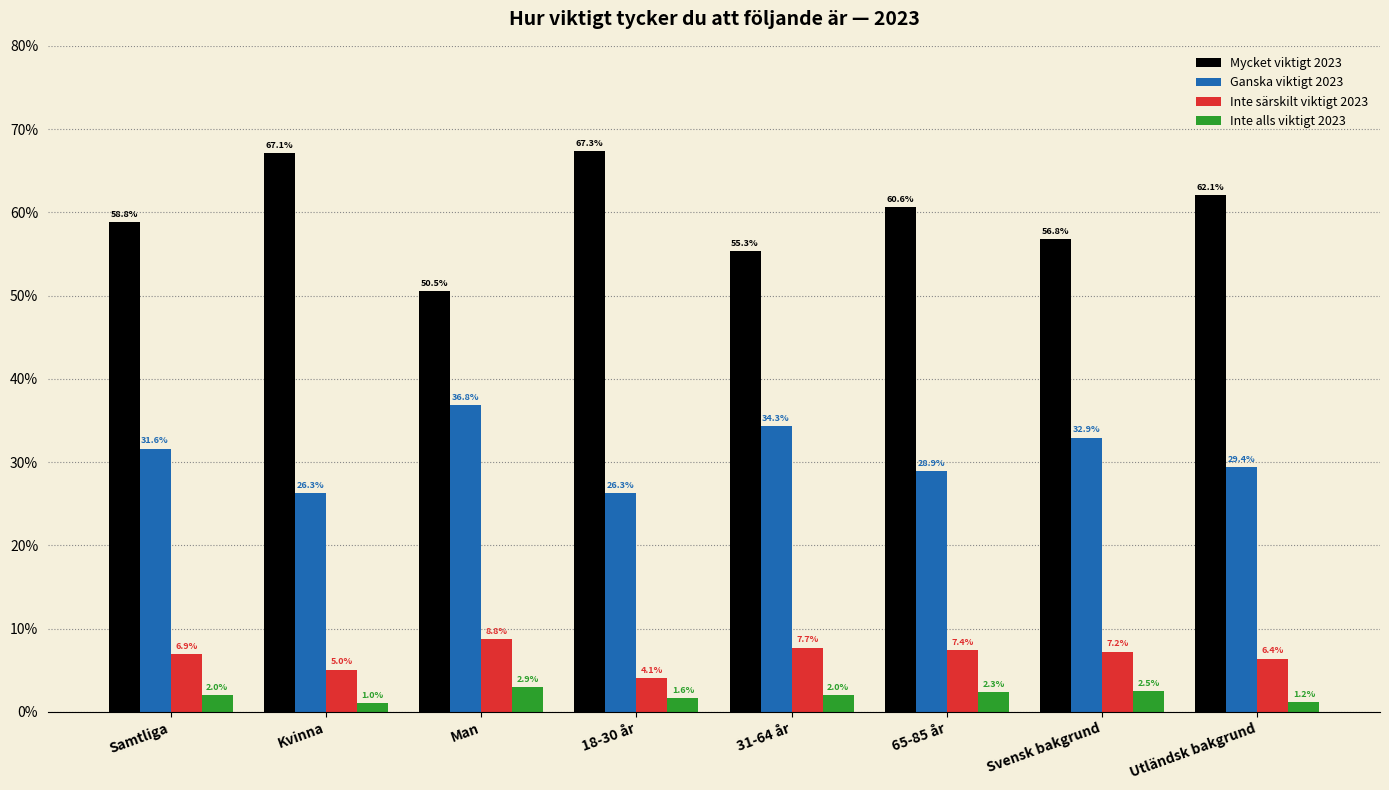

Reading left to right, transcribe all the data shown in this chart.

Mycket viktigt 2023: 58.8	67.1	50.5	67.3	55.3	60.6	56.8	62.1
Ganska viktigt 2023: 31.6	26.3	36.8	26.3	34.3	28.9	32.9	29.4
Inte särskilt viktigt 2023: 6.9	5.0	8.8	4.1	7.7	7.4	7.2	6.4
Inte alls viktigt 2023: 2.0	1.0	2.9	1.6	2.0	2.3	2.5	1.2